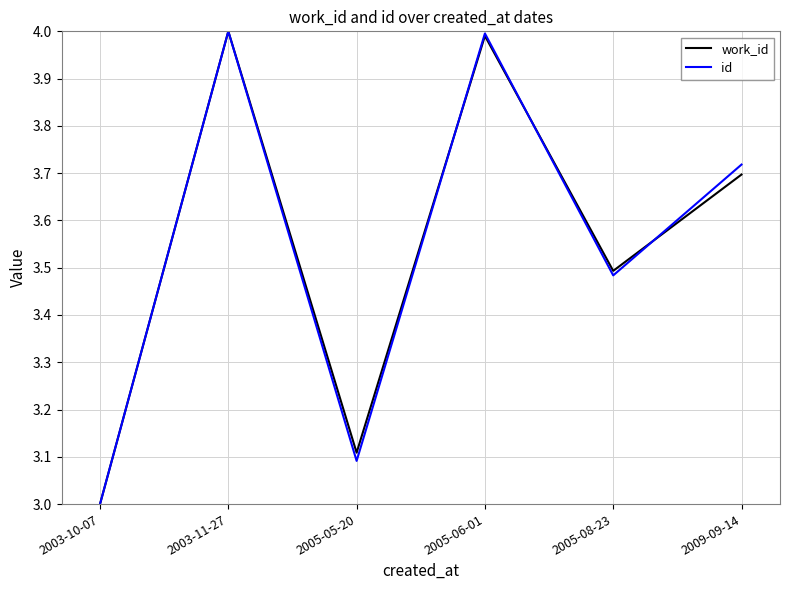

Is the value of id at 2005-08-23 greater than the value of work_id at 2003-10-07?

Yes